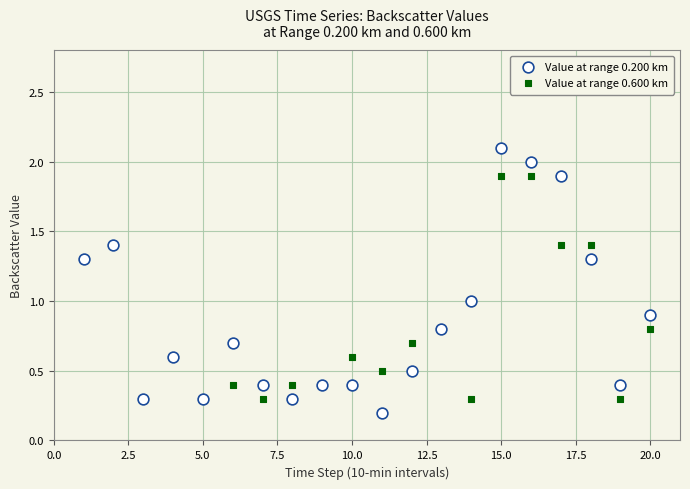

Which series reaches the minimum Y coordinate?

Value at range 0.200 km